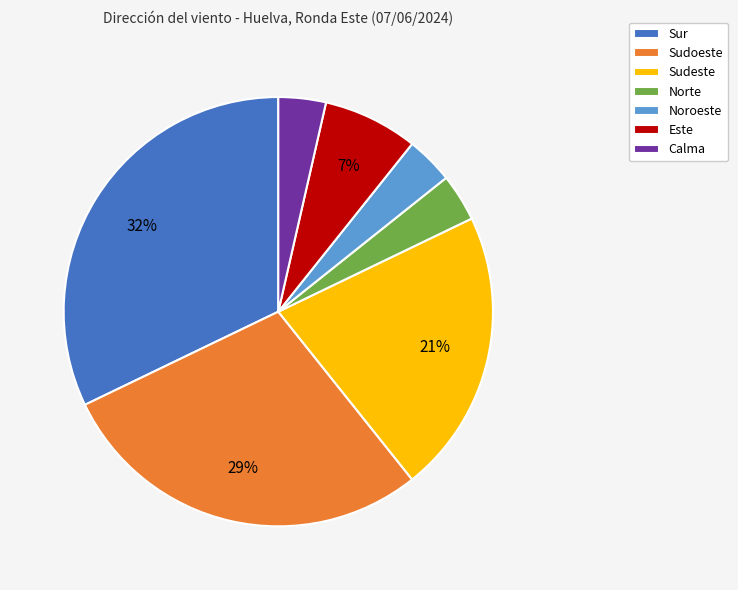

Which slice is the largest?

Sur